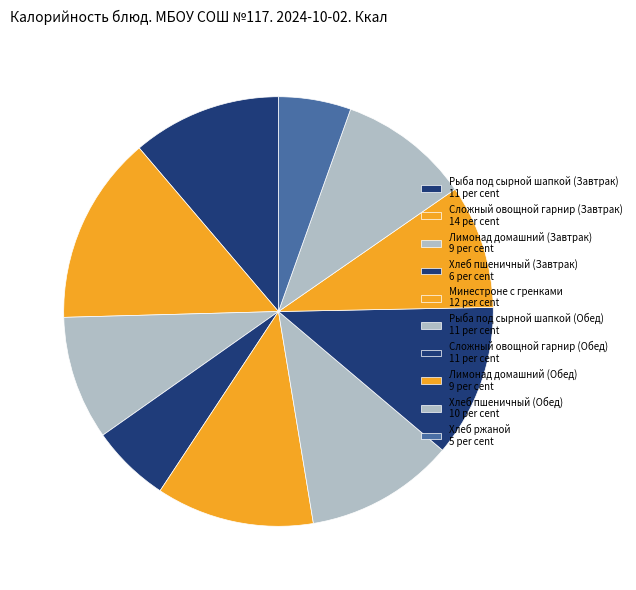

Rank the categories by value from lowest to highest.

Хлеб ржаной, Хлеб пшеничный (Завтрак), Лимонад домашний (Завтрак), Лимонад домашний (Обед), Хлеб пшеничный (Обед), Рыба под сырной шапкой (Завтрак), Рыба под сырной шапкой (Обед), Сложный овощной гарнир (Обед), Минестроне с гренками, Сложный овощной гарнир (Завтрак)